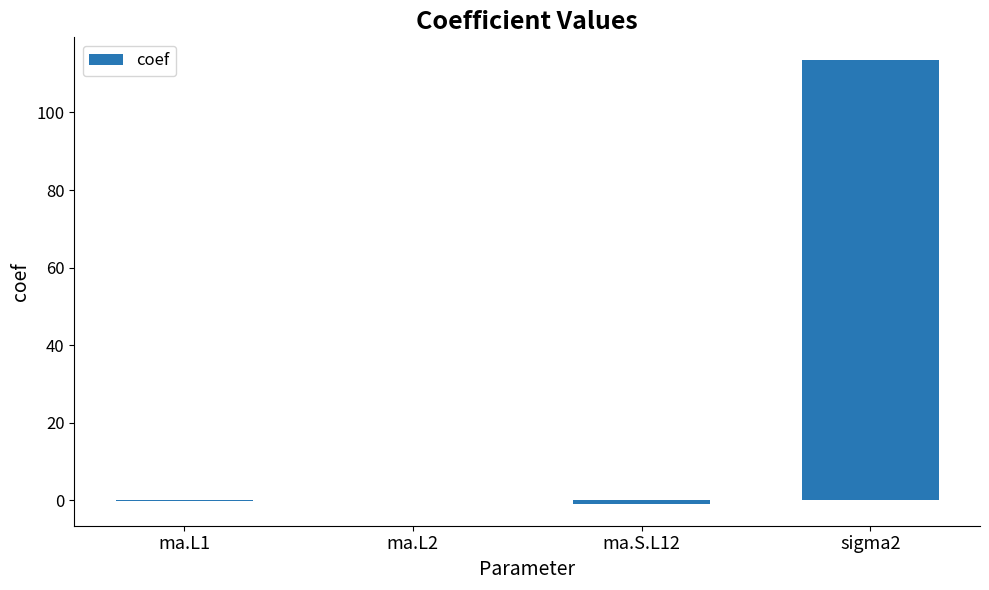

What is the maximum value shown in the chart?

113.7